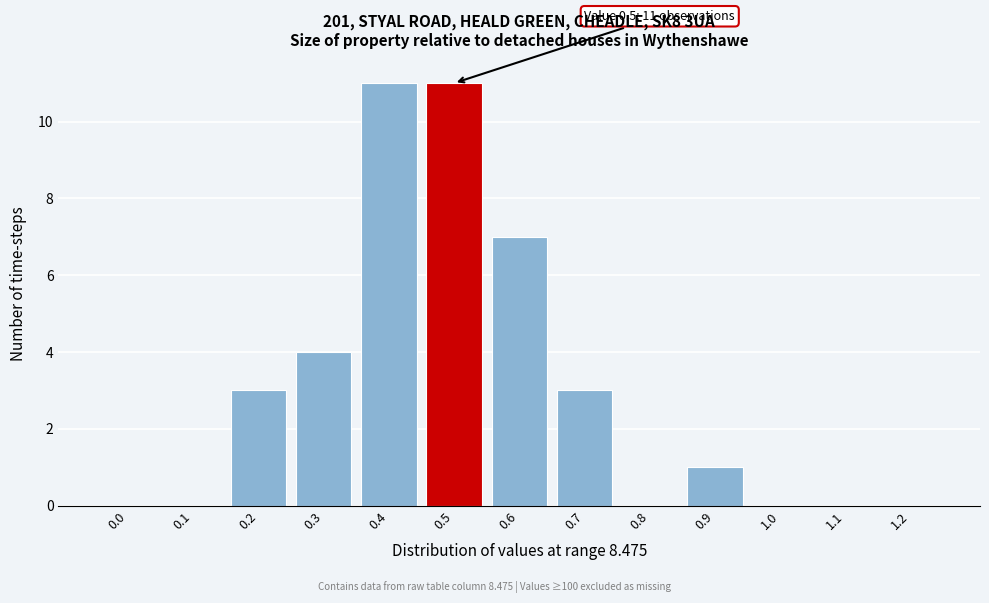

Reading left to right, list all the values displayed in this chart.

0.0=0	0.1=0	0.2=3	0.3=4	0.4=11	0.5=11	0.6=7	0.7=3	0.8=0	0.9=1	1.0=0	1.1=0	1.2=0